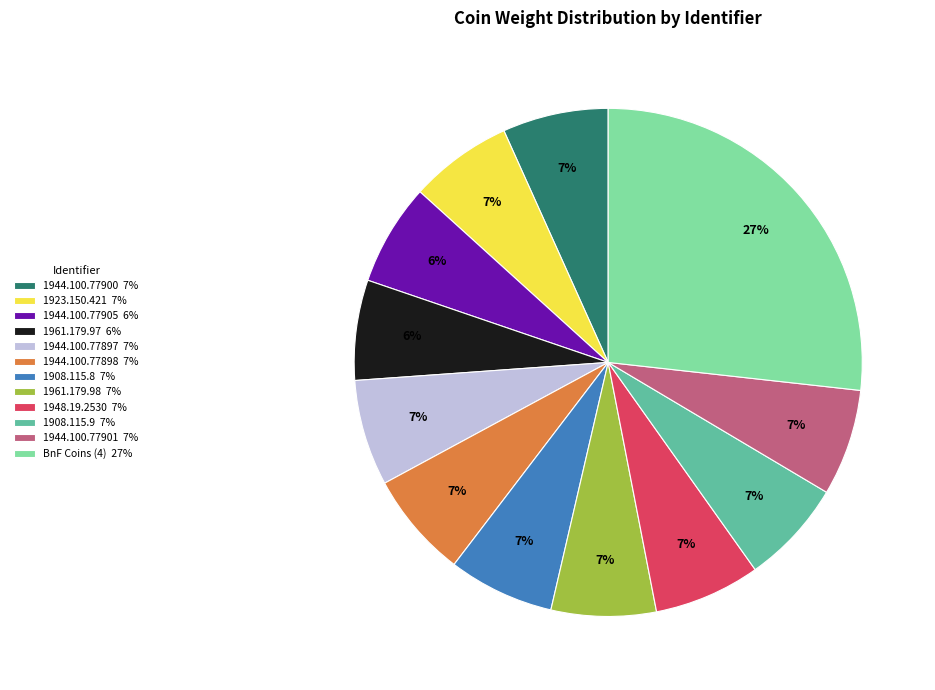

How many segments does this pie chart have?

12